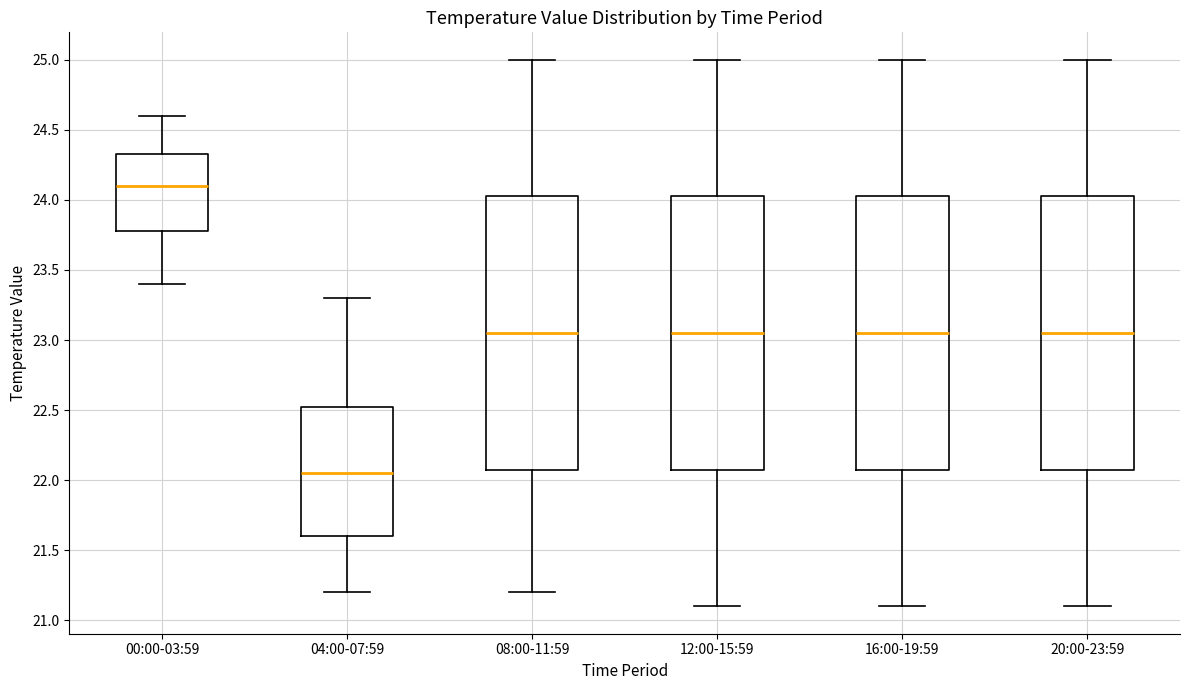

Which box's median line is the lowest?

04:00-07:59